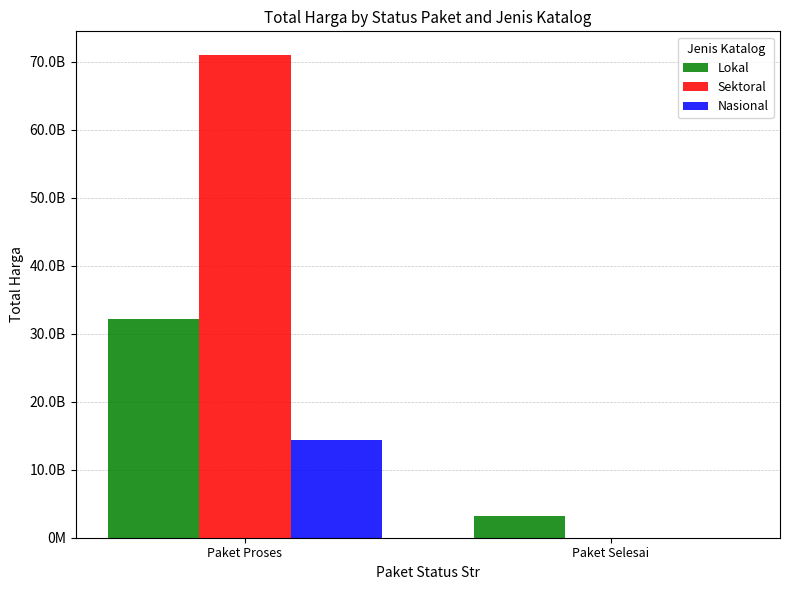

List the series in order of their peak value, highest first.

Sektoral, Lokal, Nasional